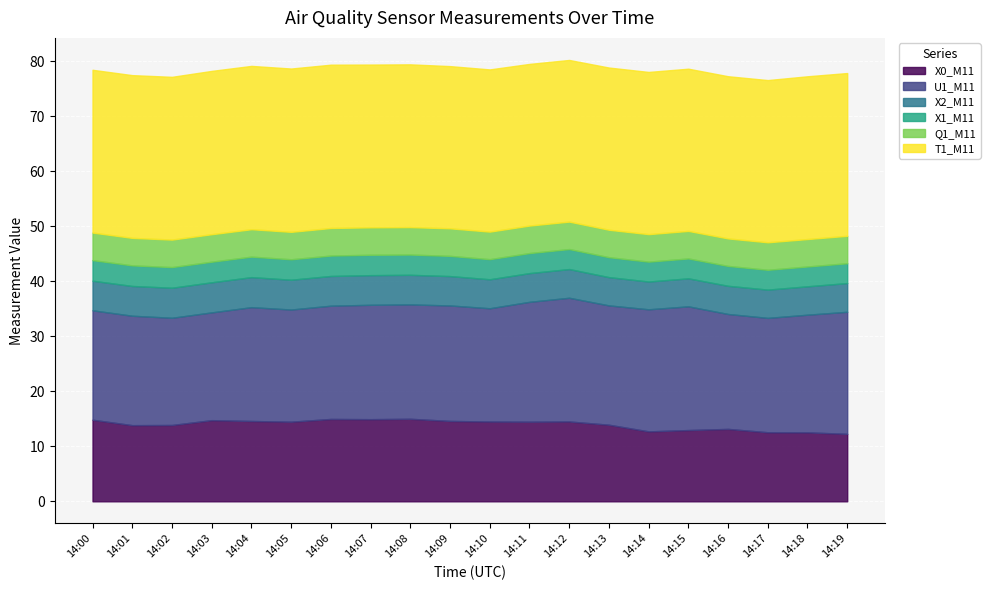

True or false: X1_M11 has a value of 6.2 at 14:10.

False